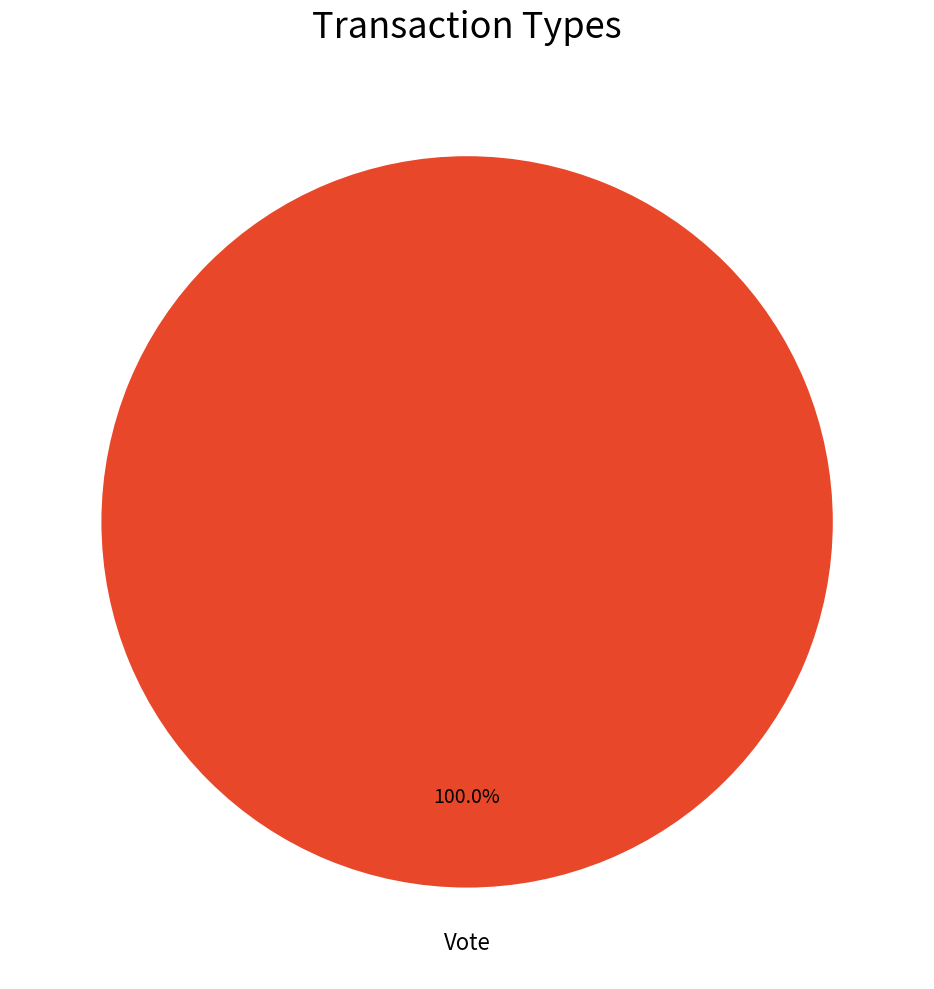

Does any single category account for the majority?

Yes